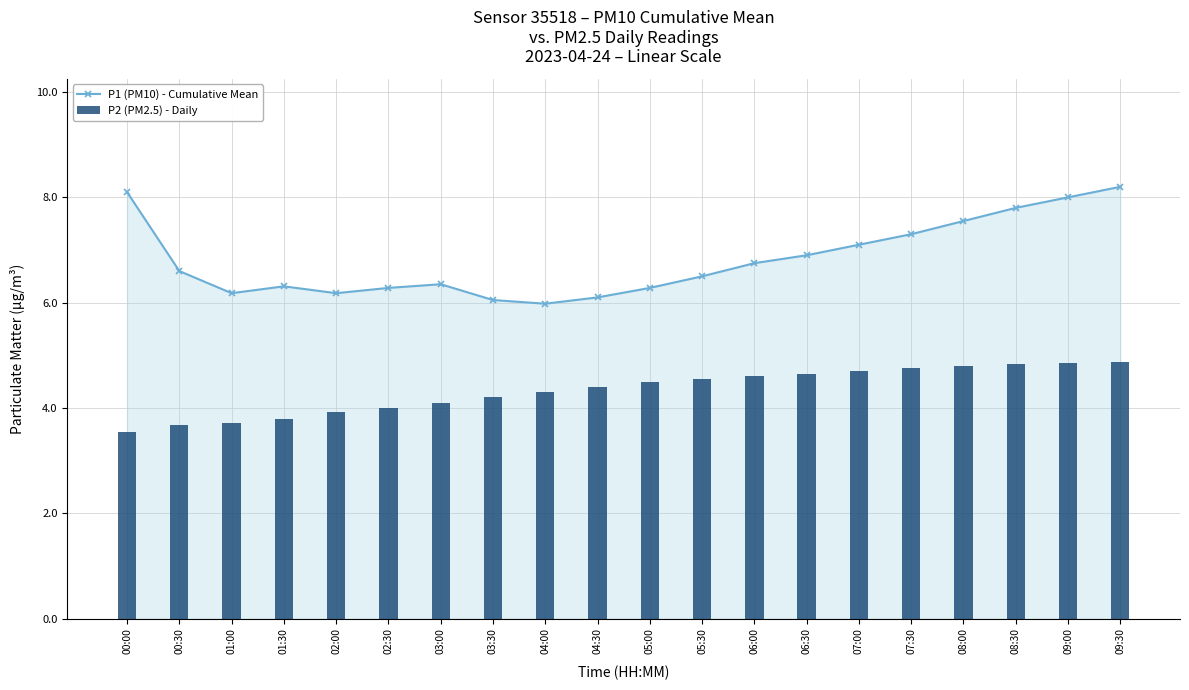

Reading left to right, what are all the values shown in this chart?

P1 (PM10) - Cumulative Mean: 00:00=8.1	00:30=6.6	01:00=6.2	01:30=6.3	02:00=6.2	02:30=6.3	03:00=6.3	03:30=6.0	04:00=6.0	04:30=6.1	05:00=6.3	05:30=6.5	06:00=6.8	06:30=6.9	07:00=7.1	07:30=7.3	08:00=7.5	08:30=7.8	09:00=8.0	09:30=8.2
P2 (PM2.5) - Daily: 00:00=3.5	00:30=3.7	01:00=3.7	01:30=3.8	02:00=3.9	02:30=4.0	03:00=4.1	03:30=4.2	04:00=4.3	04:30=4.4	05:00=4.5	05:30=4.5	06:00=4.6	06:30=4.7	07:00=4.7	07:30=4.8	08:00=4.8	08:30=4.8	09:00=4.8	09:30=4.9